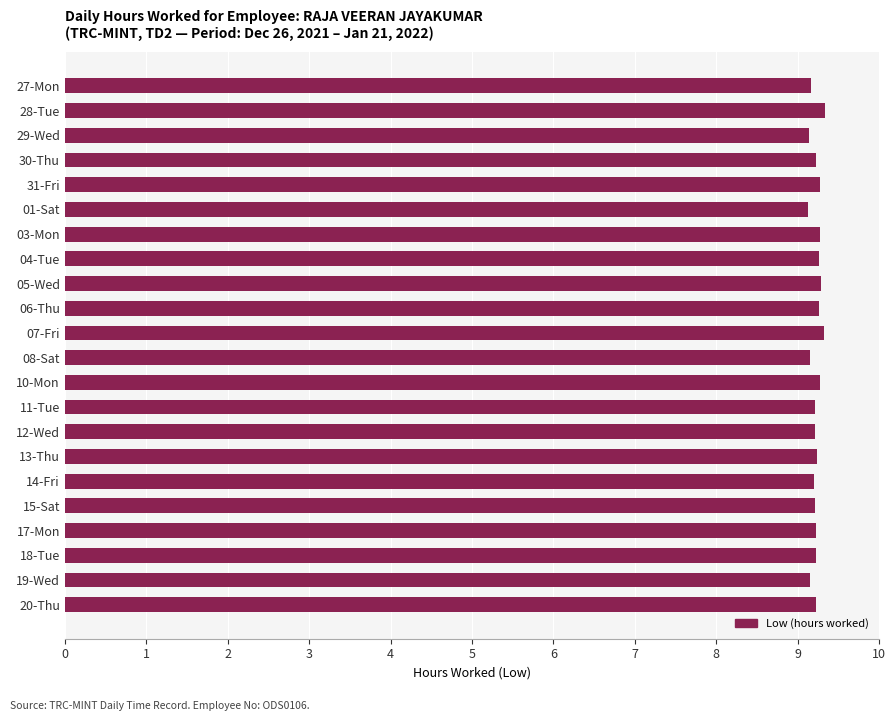

What is the label of the 6th bar from the top?

01-Sat